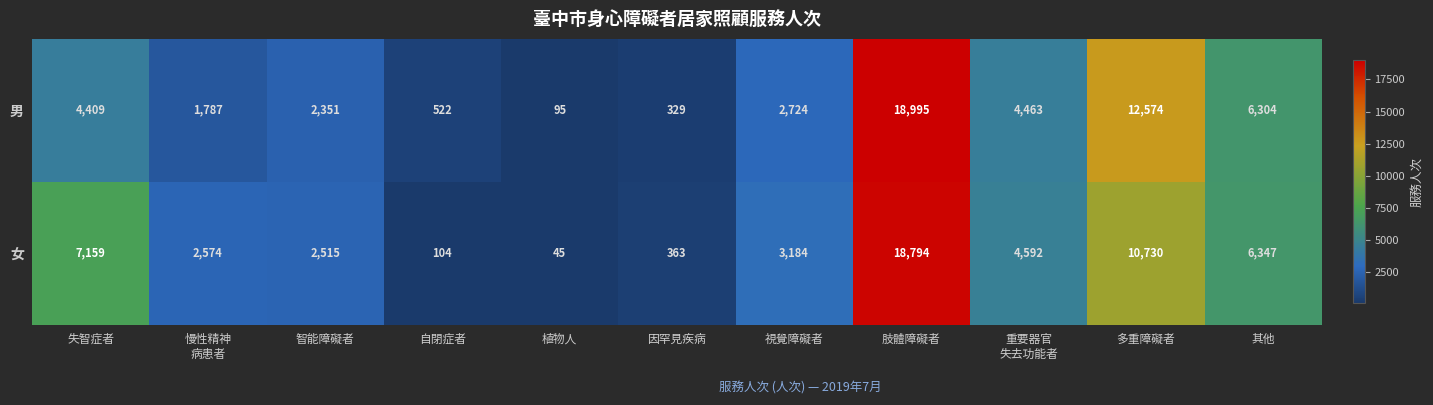

The value of 女 at 視覺障礙者 is 649. True or false?

False